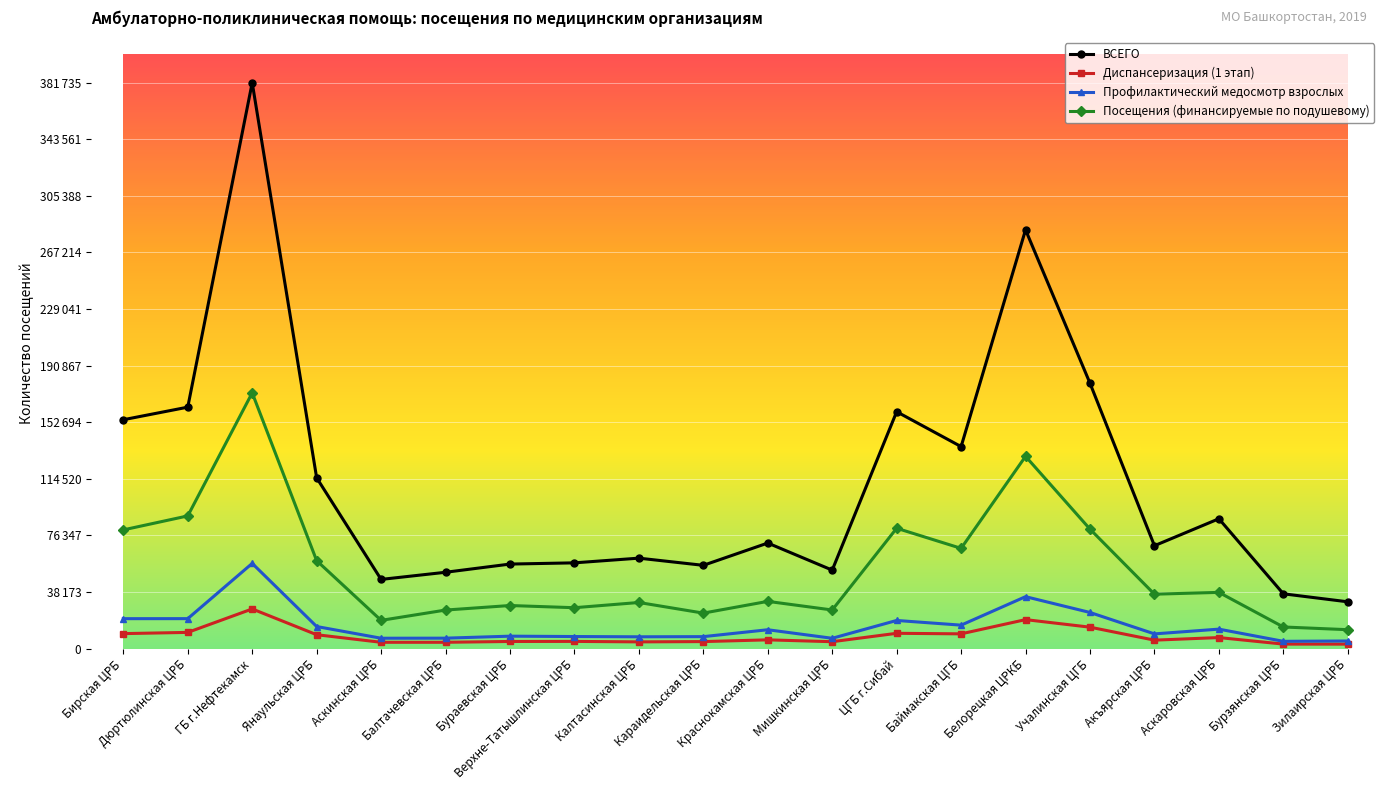

Does the chart have visible grid lines?

Yes